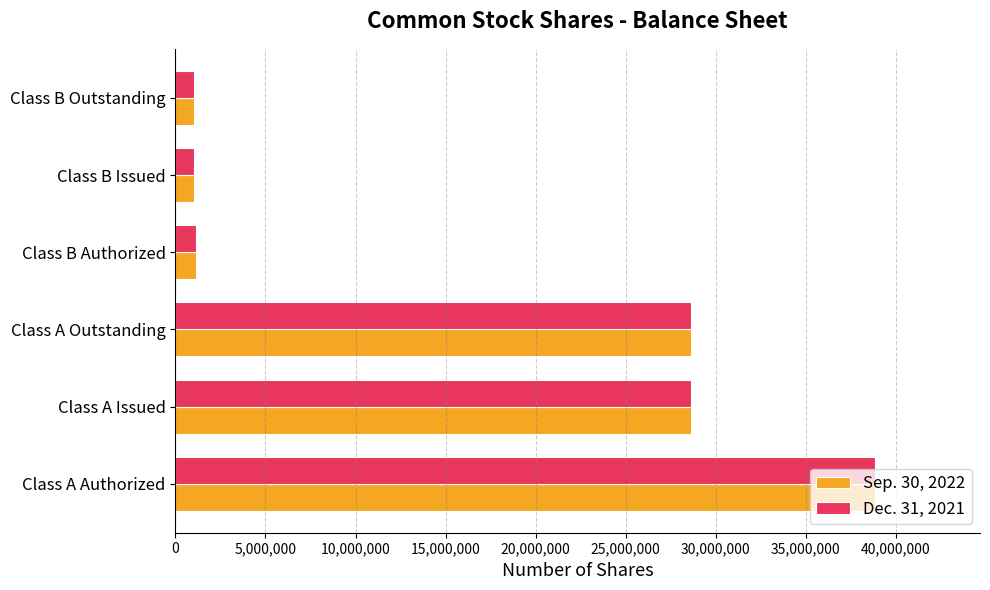

At which category is the sum across all series the highest?

Class A Authorized